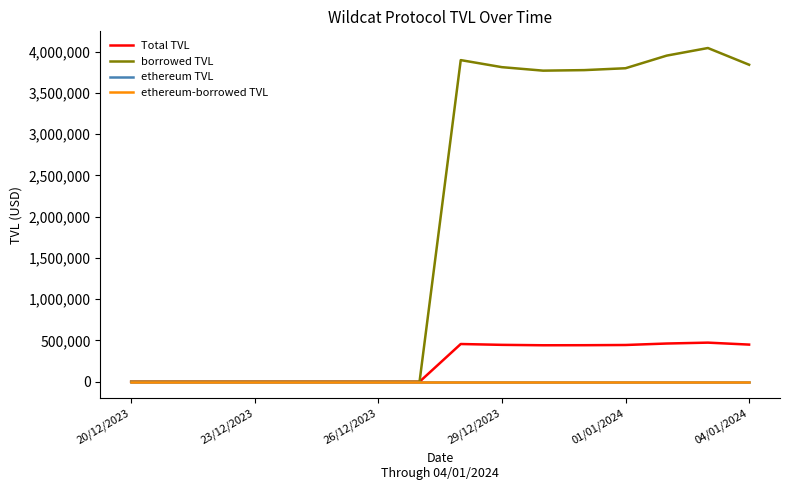

What is the maximum value for borrowed TVL?

4043523.1